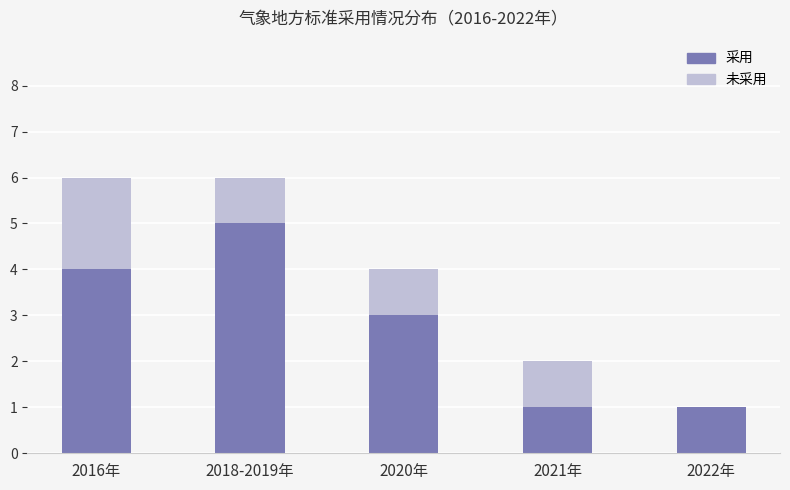

Count the 采用 values in the range 1 to 4.

4